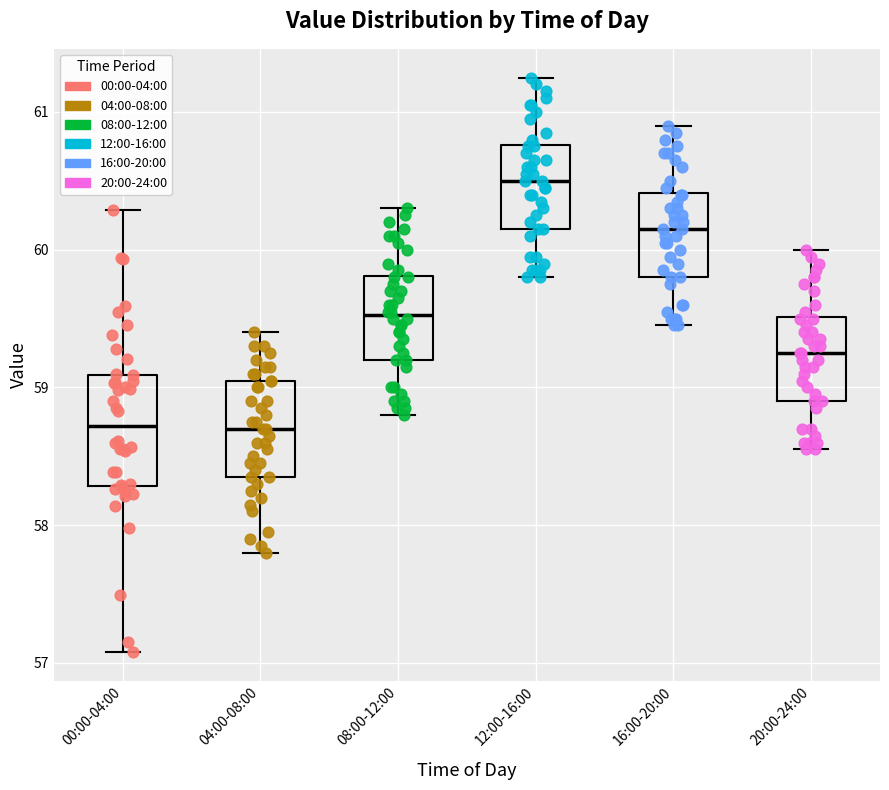

Reading left to right, transcribe this box plot: for each box, give where its median line is, the range the box spans, and where its two whiskers end, as read against the y-axis. The values are not printed on the chart, so give them approximately, as read against the axis.

00:00-04:00: median 58.7, box 58.3 to 59.1, whiskers 57.1 to 60.3
04:00-08:00: median 58.7, box 58.4 to 59.1, whiskers 57.8 to 59.4
08:00-12:00: median 59.5, box 59.2 to 59.8, whiskers 58.8 to 60.3
12:00-16:00: median 60.5, box 60.2 to 60.8, whiskers 59.8 to 61.3
16:00-20:00: median 60.2, box 59.8 to 60.4, whiskers 59.5 to 60.9
20:00-24:00: median 59.3, box 58.9 to 59.5, whiskers 58.6 to 60.0